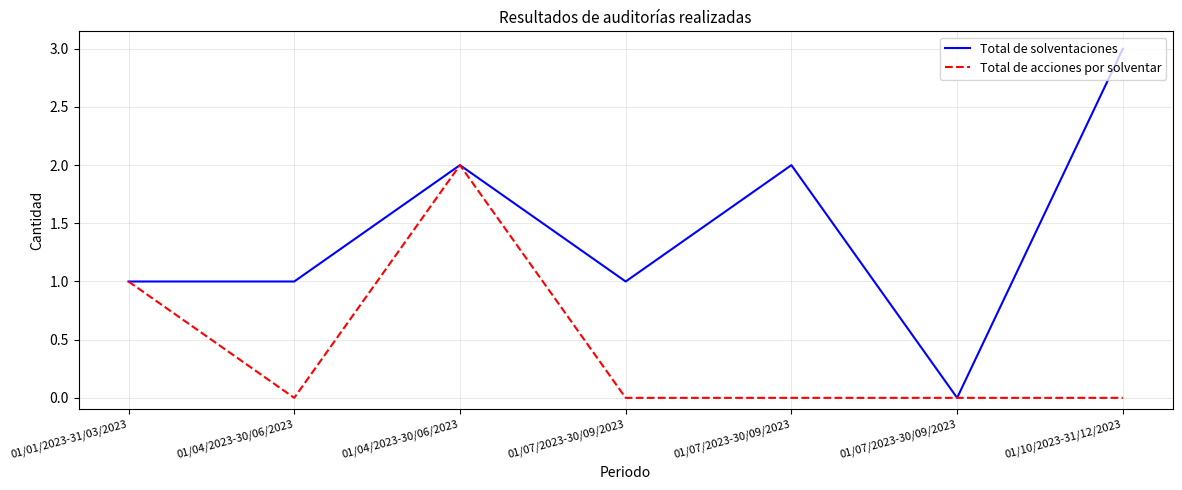

How many interior local peaks does the Total de acciones por solventar series have?

1